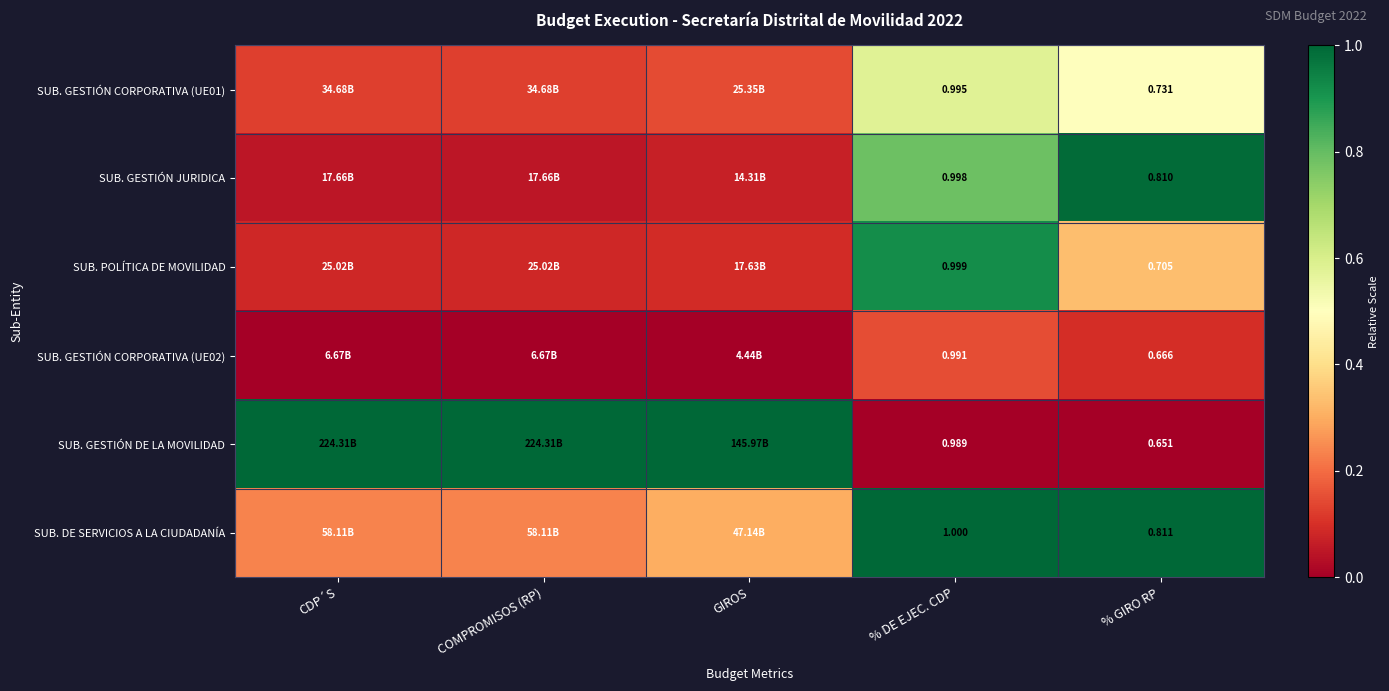

Which series changed the most between % DE EJEC. CDP and % GIRO RP?

SUB. GESTIÓN DE LA MOVILIDAD